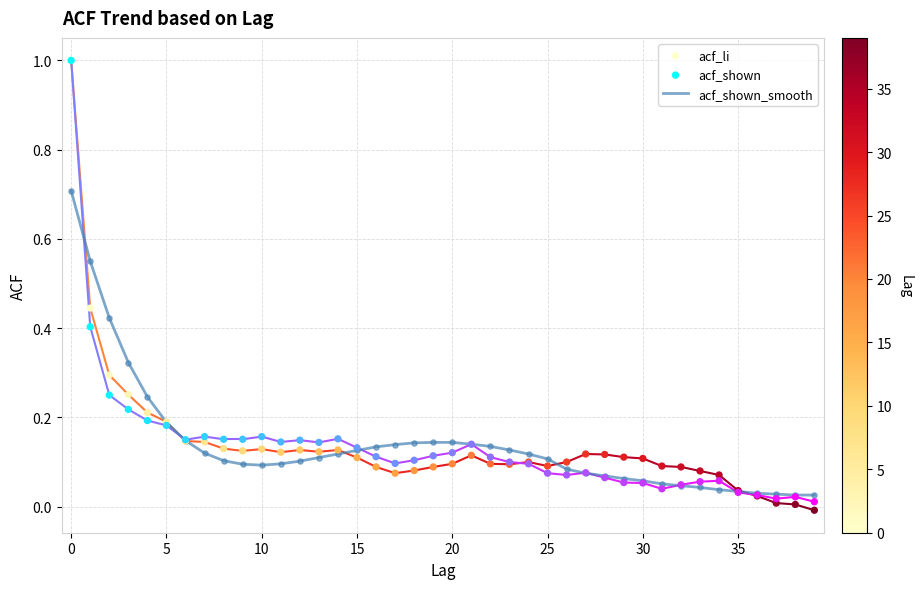

Is the value of acf_shown_smooth at 38 greater than the value of acf_shown at 12?

No